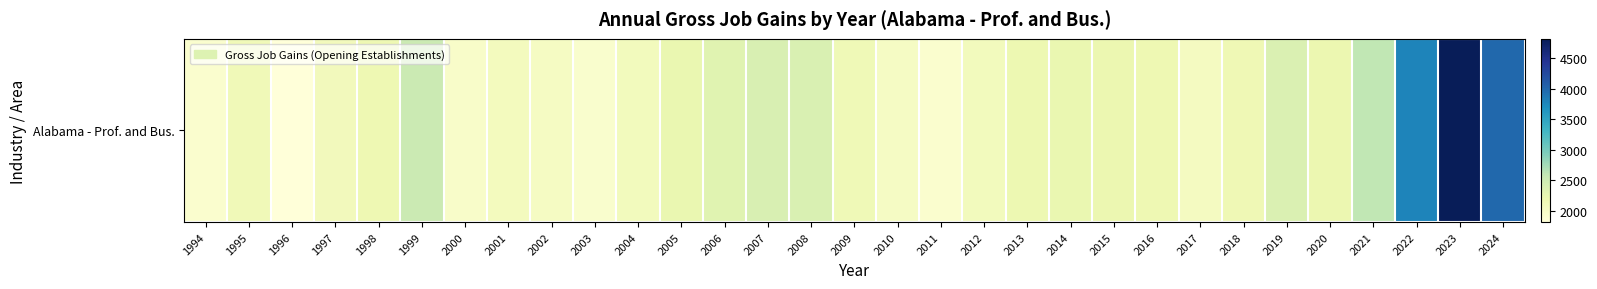

Reading left to right, list all the values displayed in this chart.

1994=1916	1995=2128	1996=1818	1997=2095	1998=2181	1999=2529	2000=1960	2001=2069	2002=2023	2003=1925	2004=2084	2005=2226	2006=2319	2007=2398	2008=2384	2009=2137	2010=2006	2011=1918	2012=2083	2013=2182	2014=2227	2015=2197	2016=2180	2017=2048	2018=2155	2019=2371	2020=2202	2021=2601	2022=3780	2023=4817	2024=3993